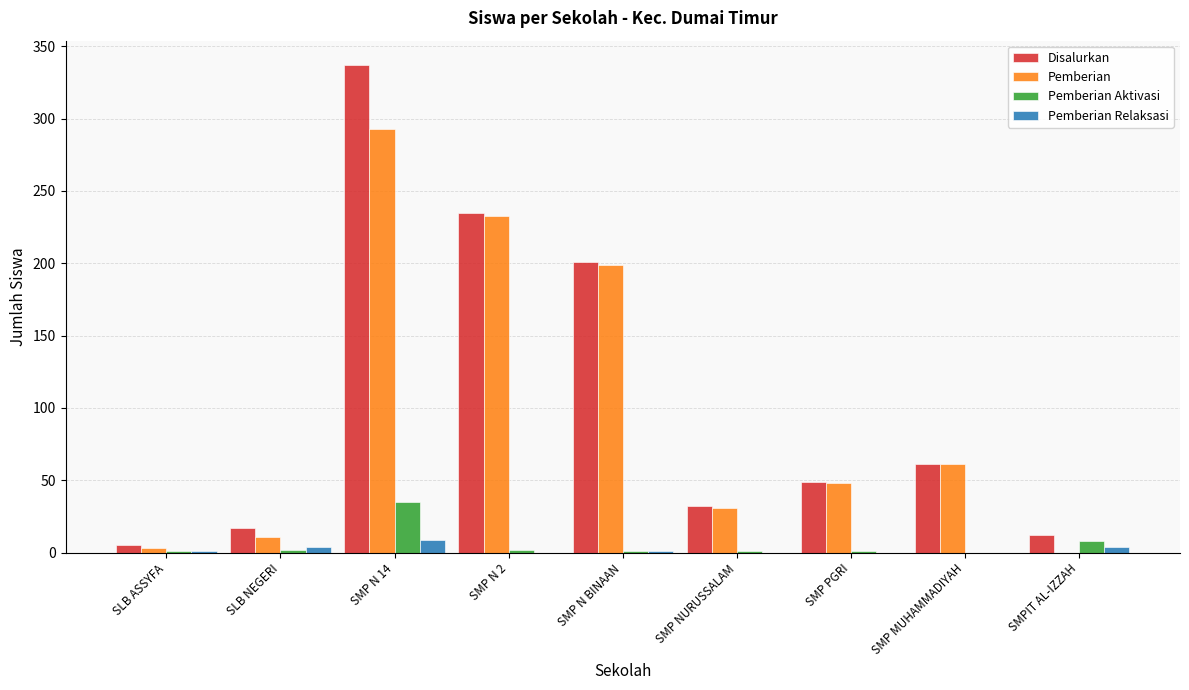

Between SMP N 14 and SMP MUHAMMADIYAH, which series saw the biggest shift?

Disalurkan